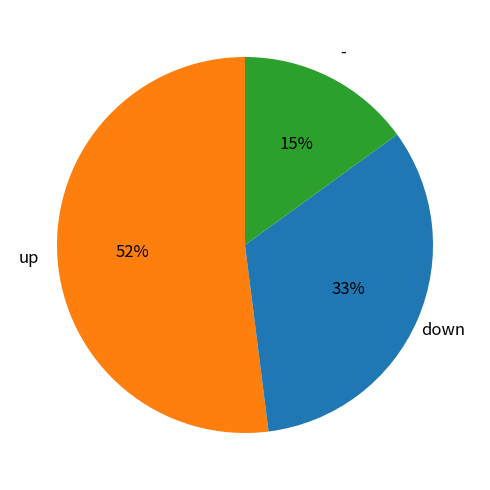

What percentage is the down slice, to the nearest percent?

33%